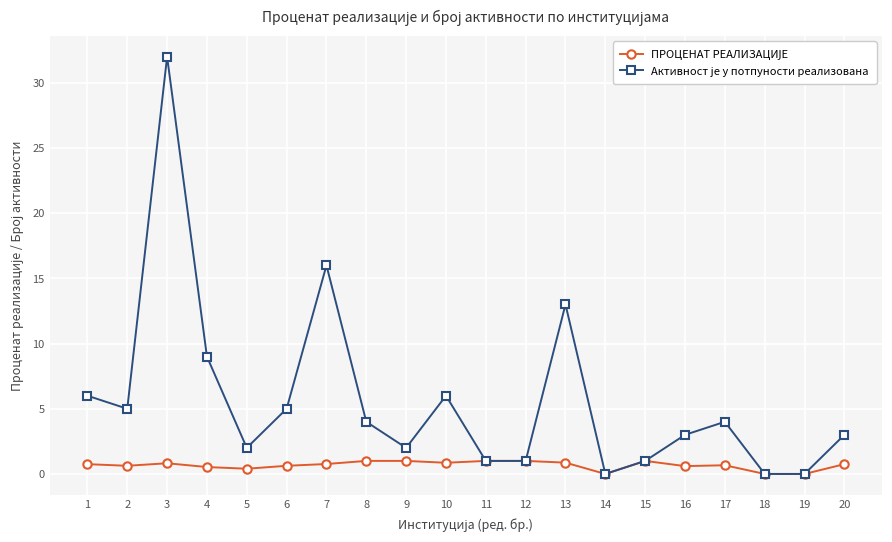

The value of Aктивнoст je у пoтпунoсти рeaлизoвaнa at 12 is 1.0. True or false?

True